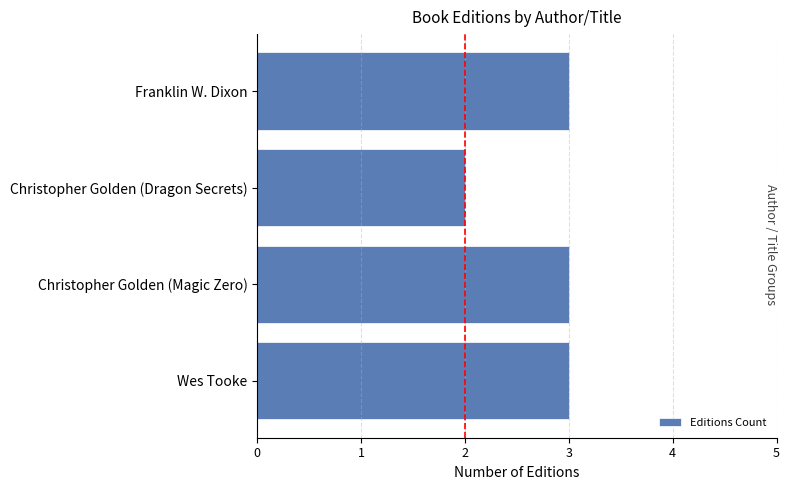

Is it true that the value at Christopher Golden (Dragon Secrets) is 2?

True